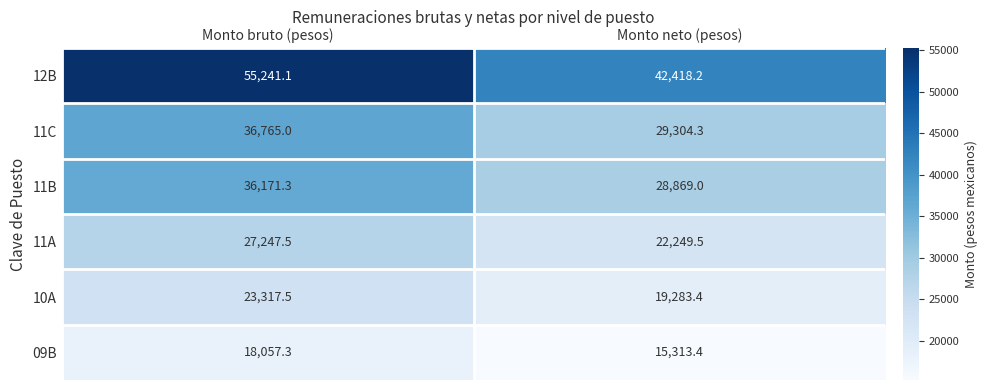

What is the sum of all 11B values?

65040.3